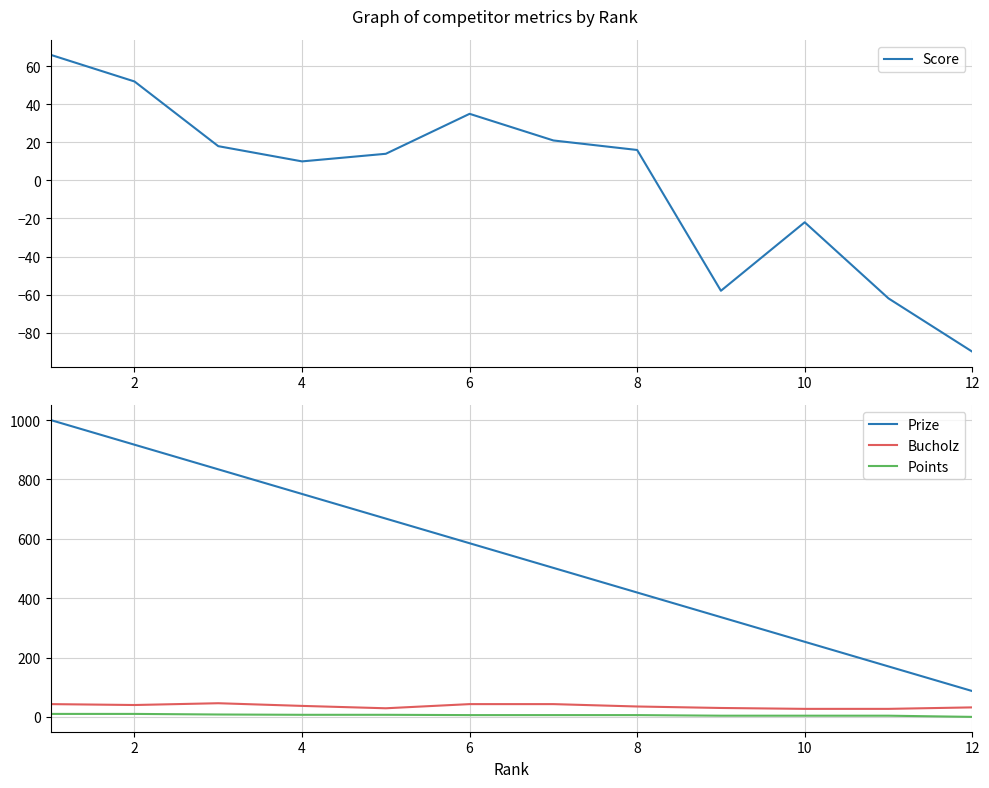

What is the approximate value of Bucholz at 7, to the nearest 10?

40